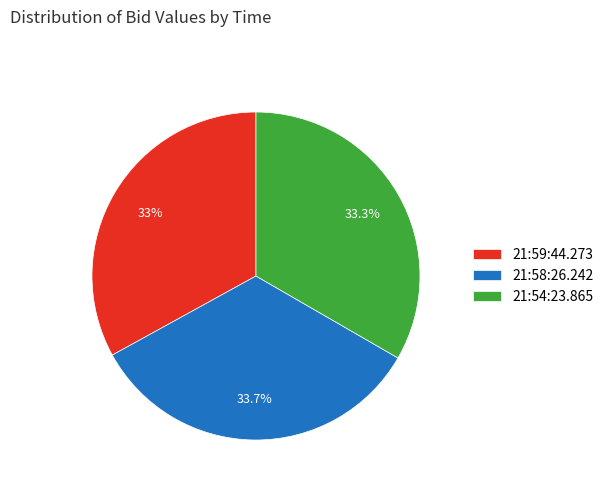

Is there any slice that represents more than half of the pie?

No